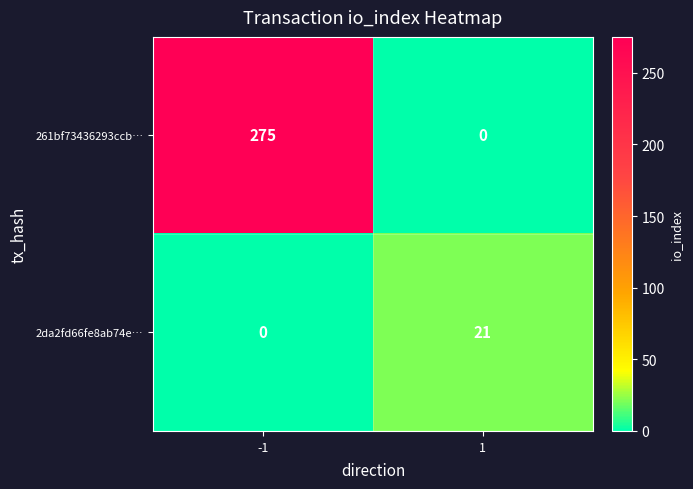

What is the total value across all series at 1?

21